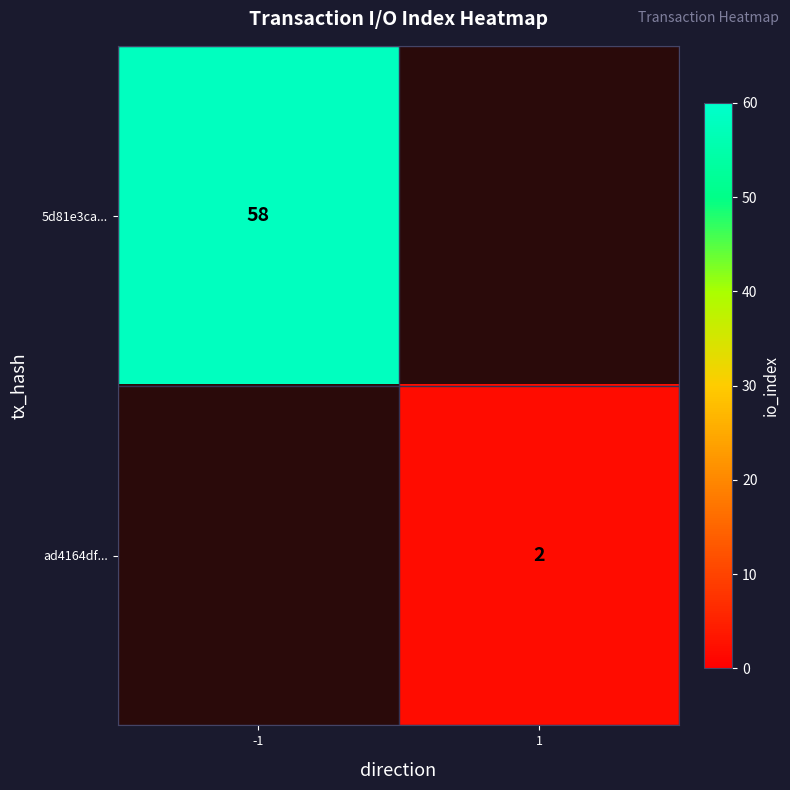

True or false: 5d81e3ca... has a value of 30.2 at -1.

False